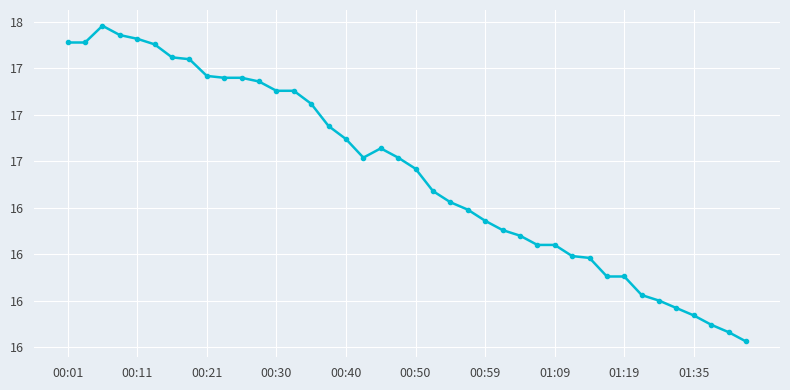

What is the value of the 13th point from the left?

17.1